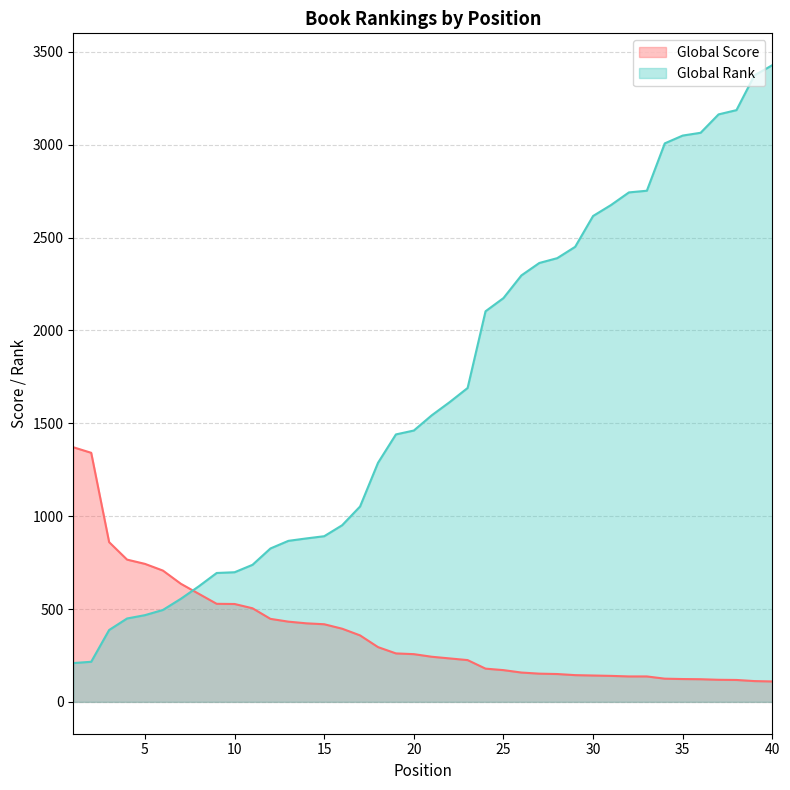

Which has a higher value, 23 or 16?

16